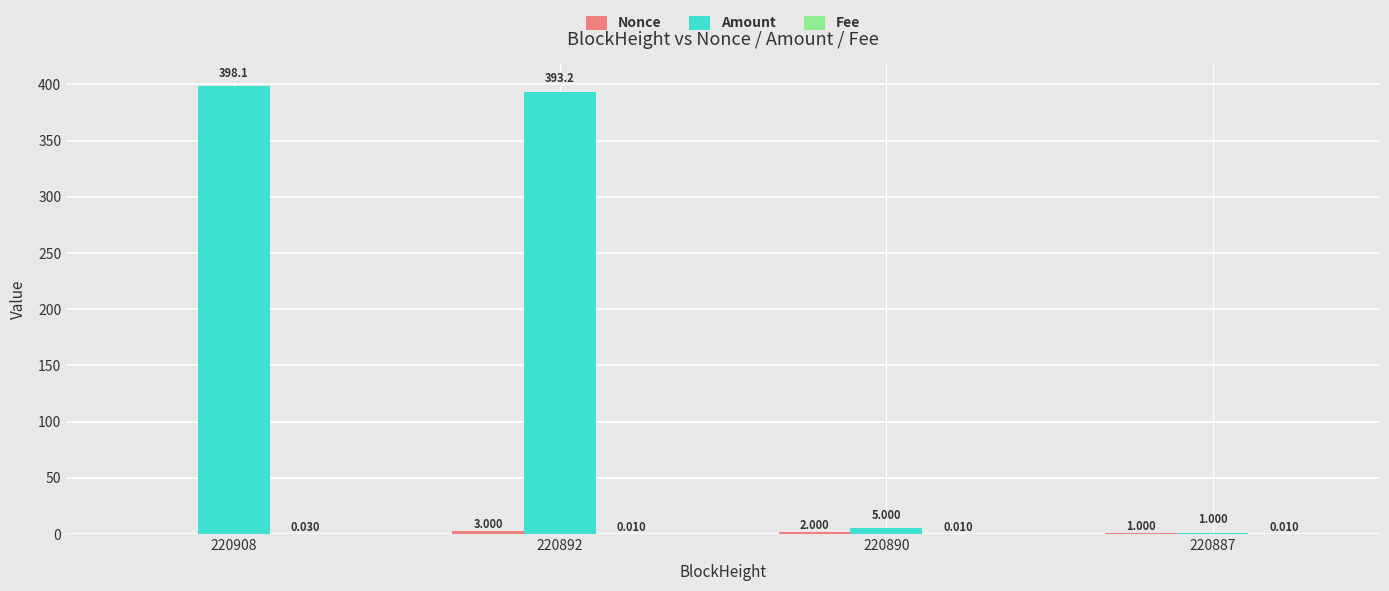

Which series changed the most between 220890 and 220887?

Amount